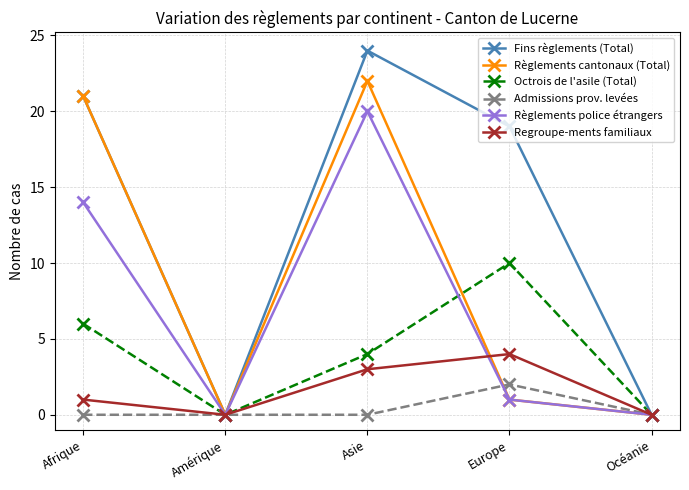

At which category does Fins règlements (Total) reach its first local peak?

Asie